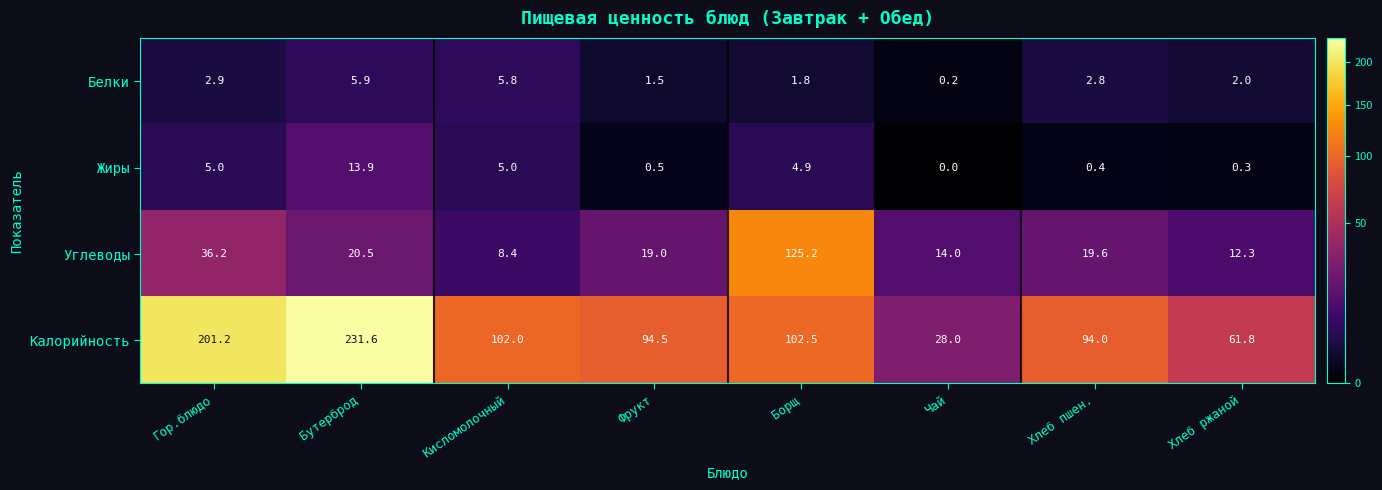

What is the total value across all series at Кисломолочный?

121.2